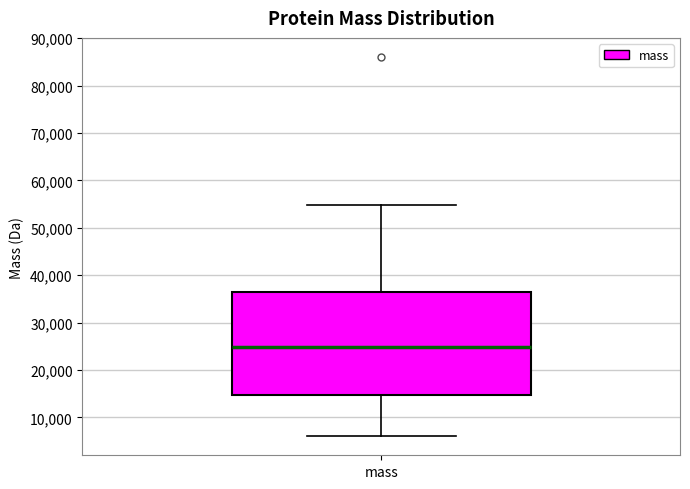

Where does the median line of the box for mass sit on the y-axis? The values are not printed on the chart, so give them approximately, as read against the axis.

25000